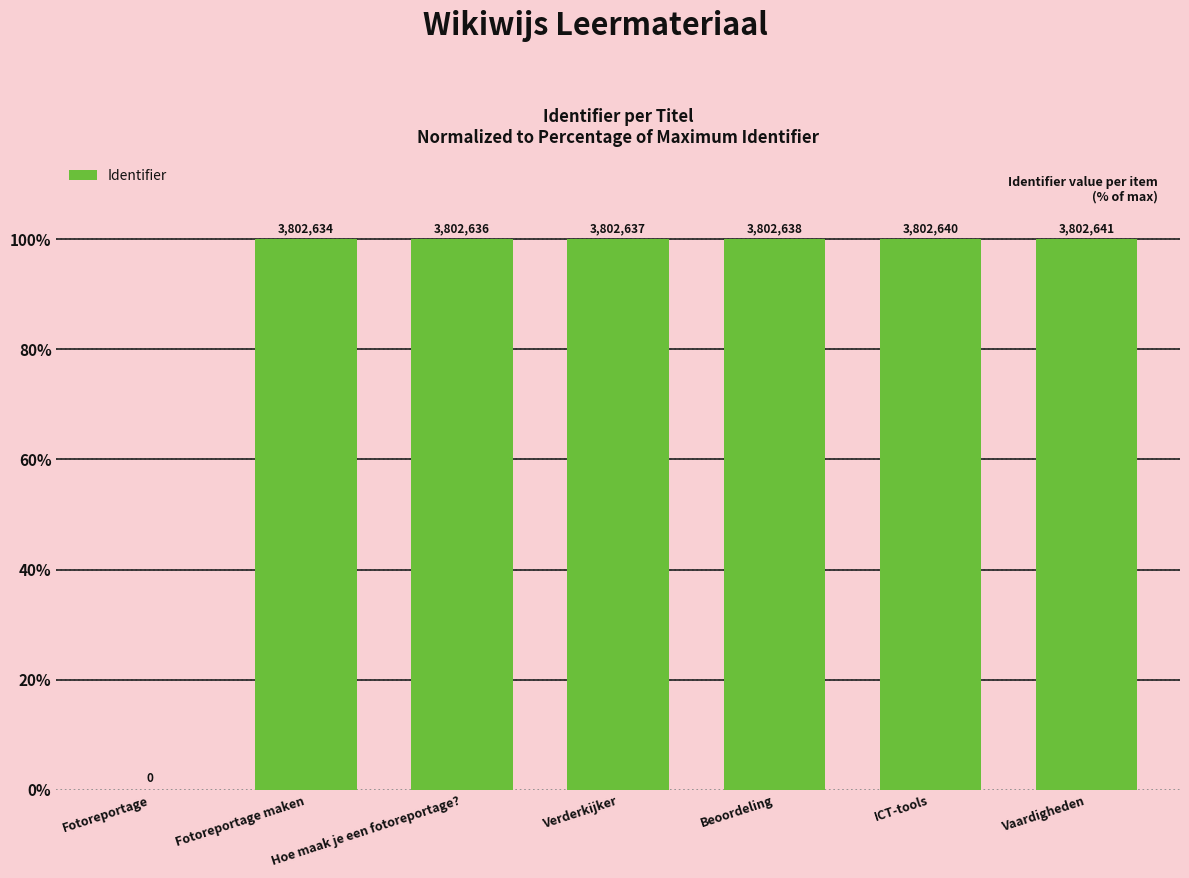

What value does the data have at Verderkijker?

100.0